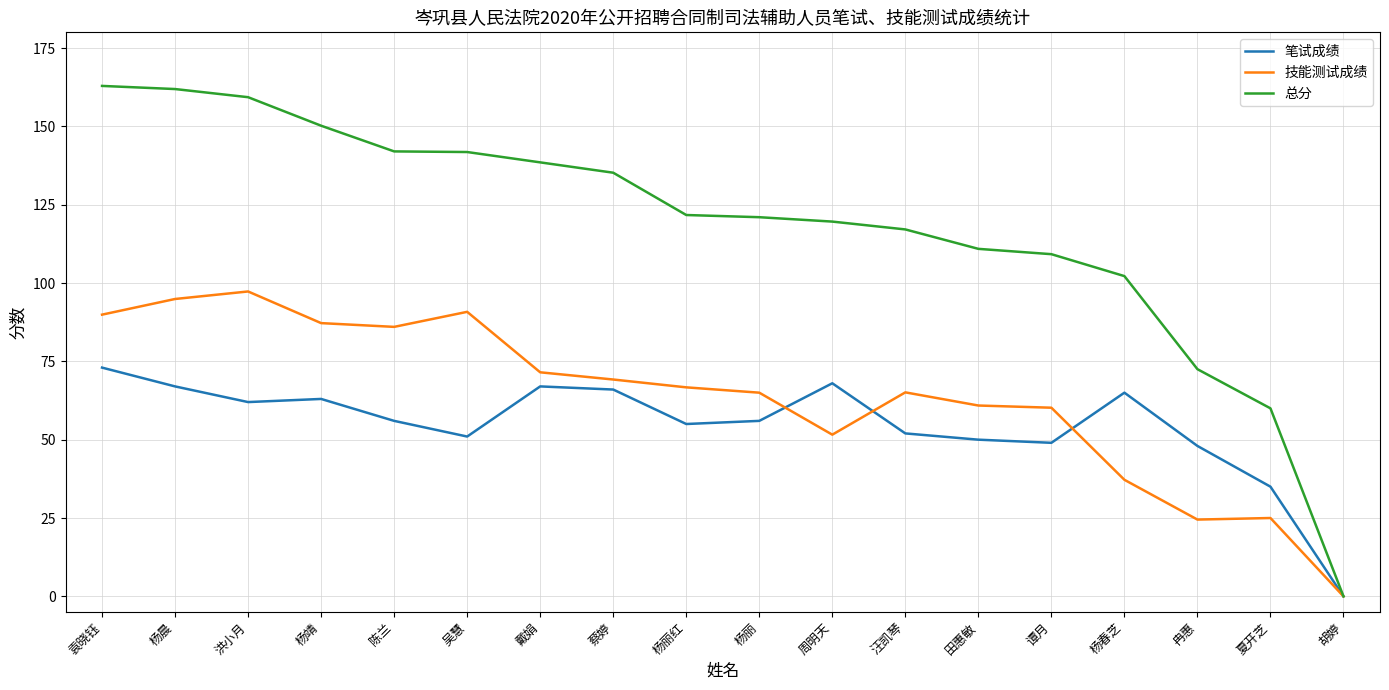

The value of 总分 at 夏开芝 is 94.2. True or false?

False